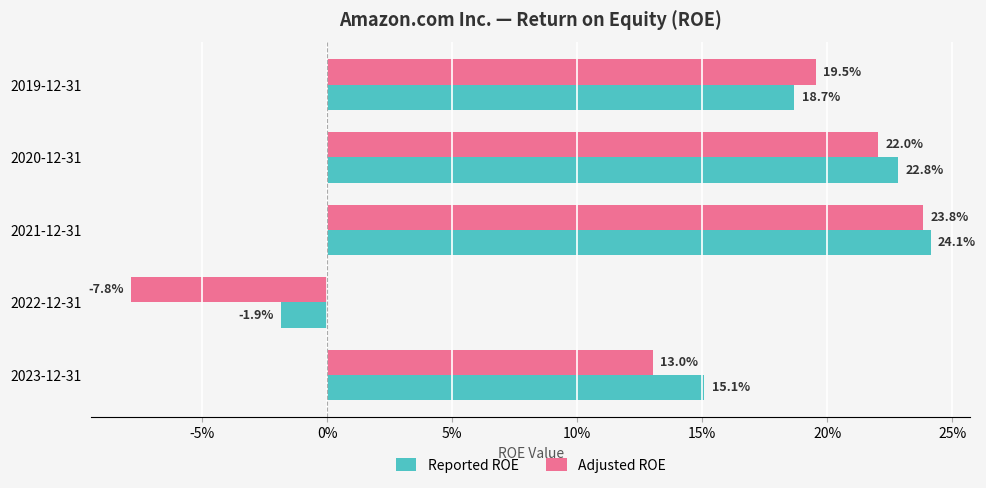

What are all the series names shown in the legend?

Reported ROE, Adjusted ROE